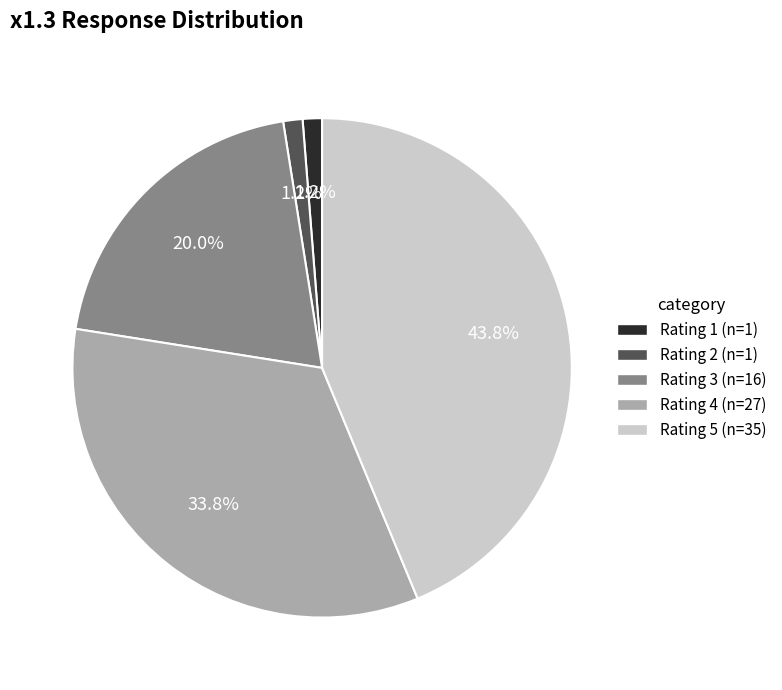

How many slices are in this pie chart?

5